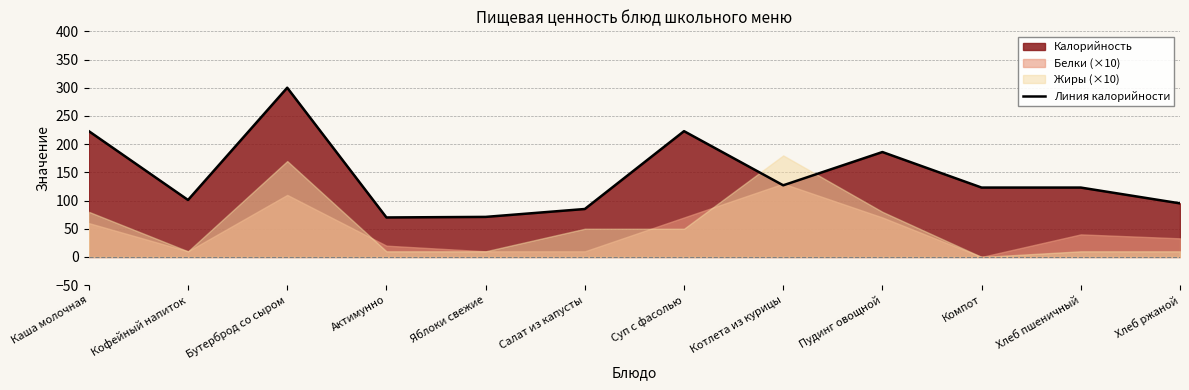

Reading left to right, what are all the values shown in this chart?

Каша молочная=223	Кофейный напиток=101	Бутерброд со сыром=300	Актимунно=70	Яблоки свежие=71	Салат из капусты=85	Суп с фасолью=223	Котлета из курицы=127	Пудинг овощной=186	Компот=123	Хлеб пшеничный=123	Хлеб ржаной=95